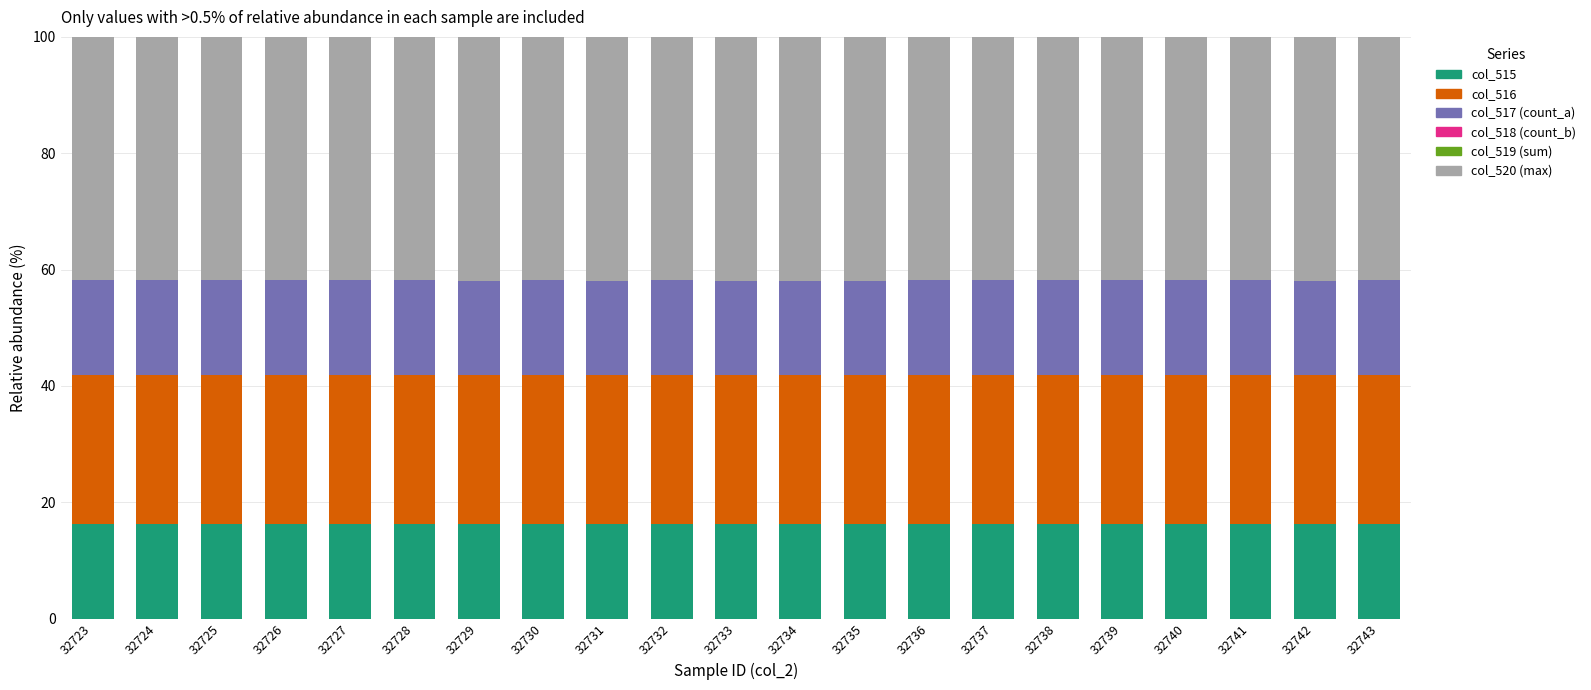

What is the maximum value for col_515?

16.3